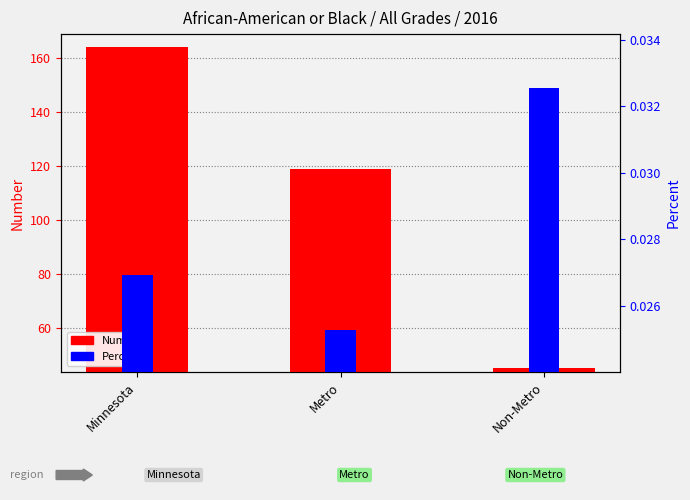

At how many categories does at least one series exceed 127?

1